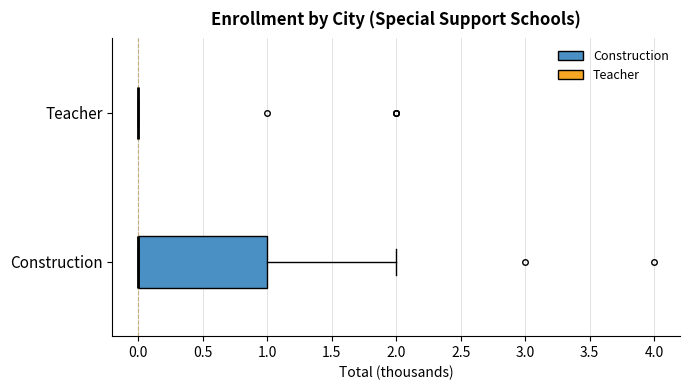

Which box is the widest, from its left edge to its right edge?

Construction